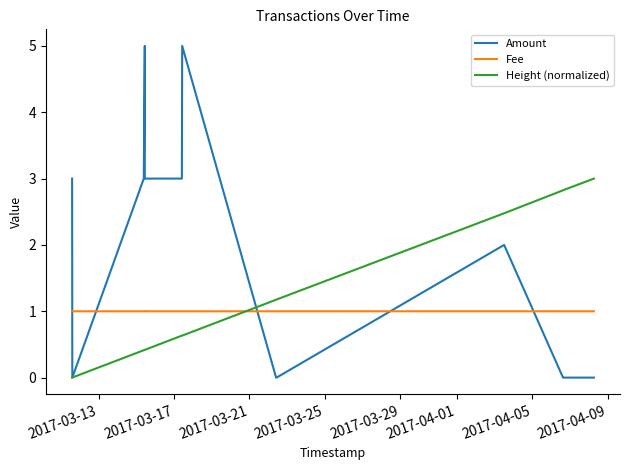

How many intersections are there between Amount and Height (normalized)?

3